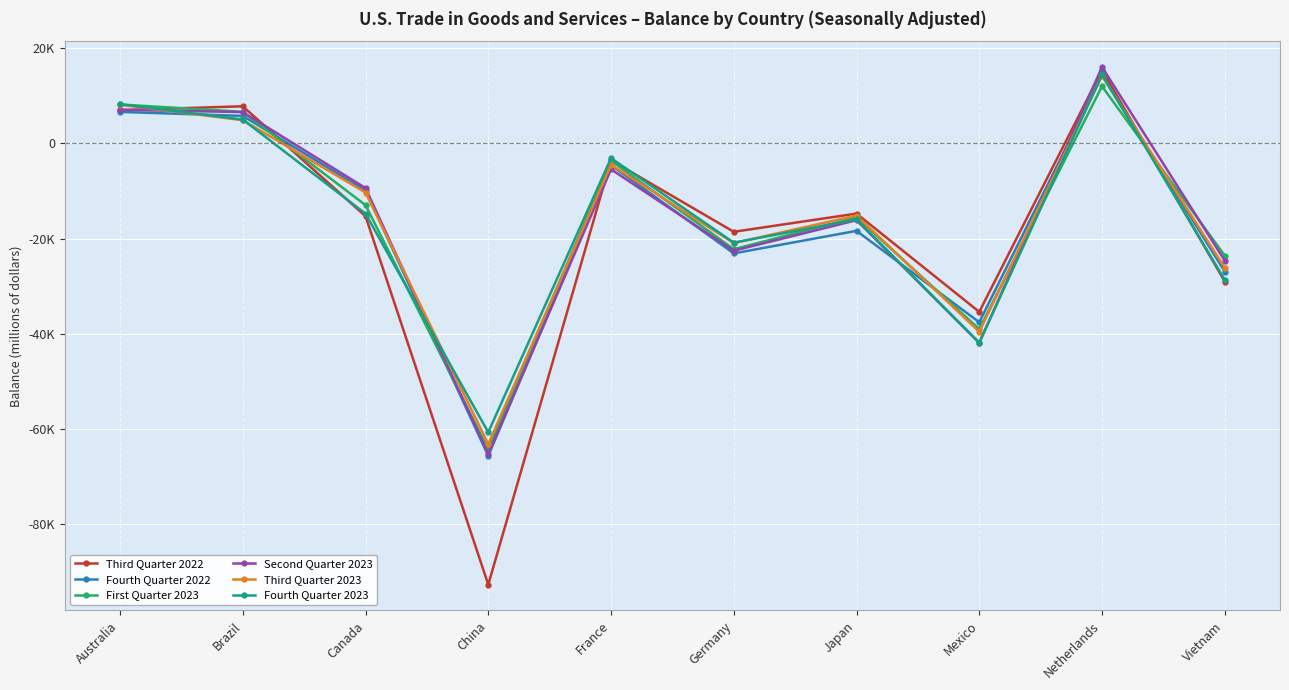

Where does the Fourth Quarter 2022 series first go above -9875?

Australia